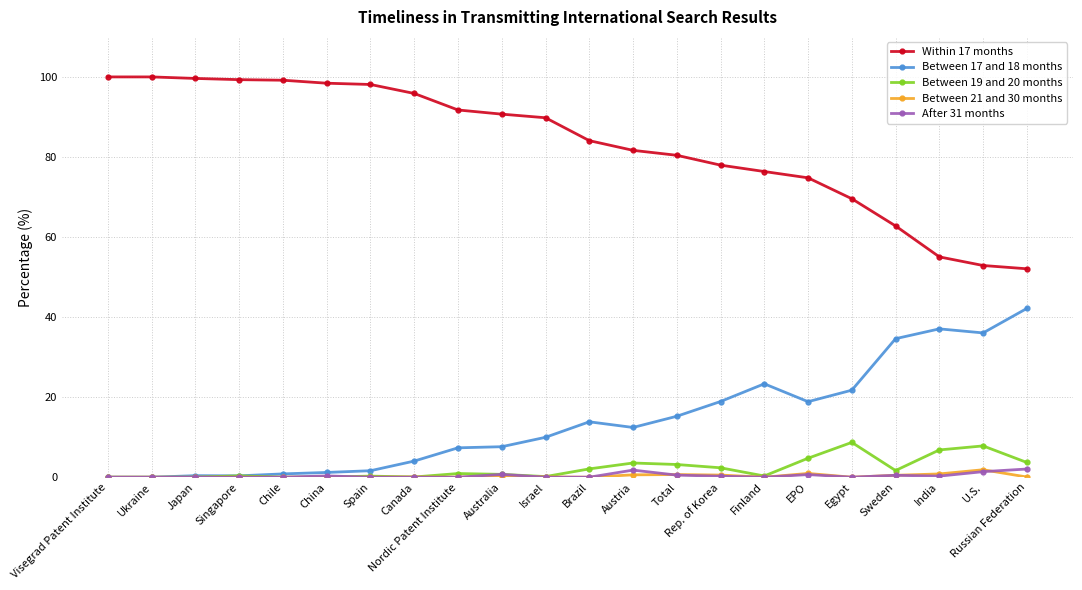

True or false: Between 19 and 20 months has a value of 0.0 at Chile.

True